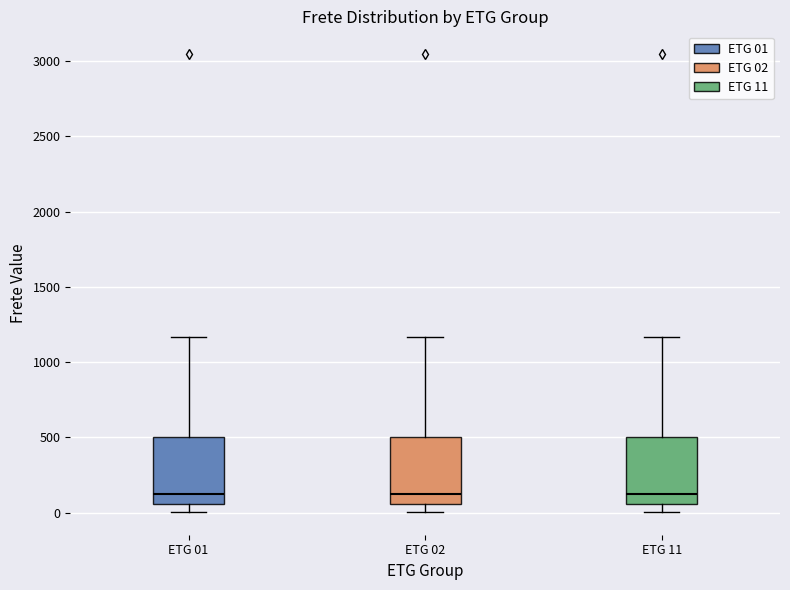

Reading left to right, transcribe this box plot: for each box, give where its median line is, the range the box spans, and where its two whiskers end, as read against the y-axis. The values are not printed on the chart, so give them approximately, as read against the axis.

ETG 01: median 150, box 50 to 500, whiskers 0 to 1150
ETG 02: median 150, box 50 to 500, whiskers 0 to 1150
ETG 11: median 150, box 50 to 500, whiskers 0 to 1150